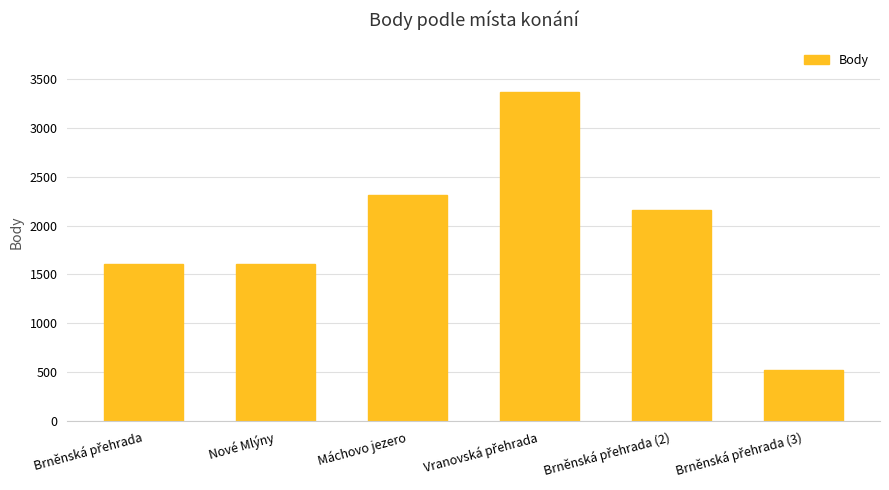

What is the value of the 2nd bar from the left?

1608